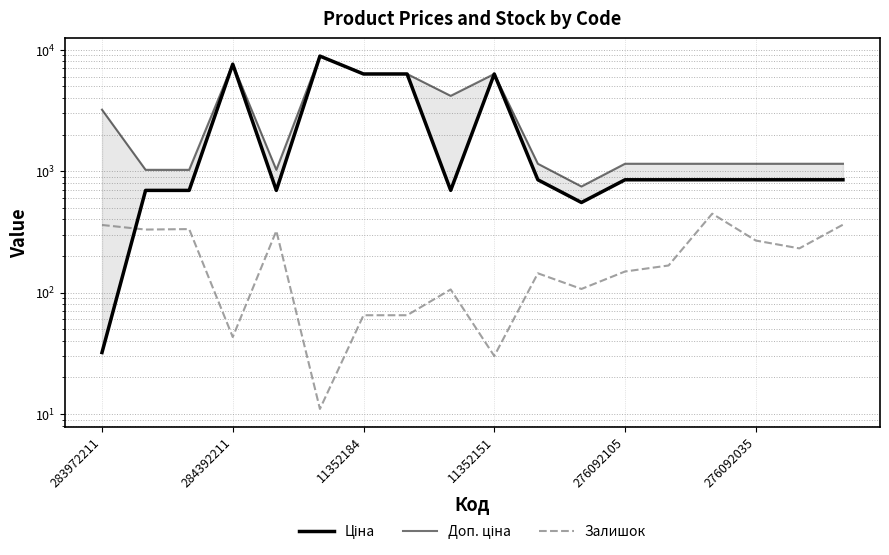

Is it true that Залишок equals 57.5 at 276092105?

False